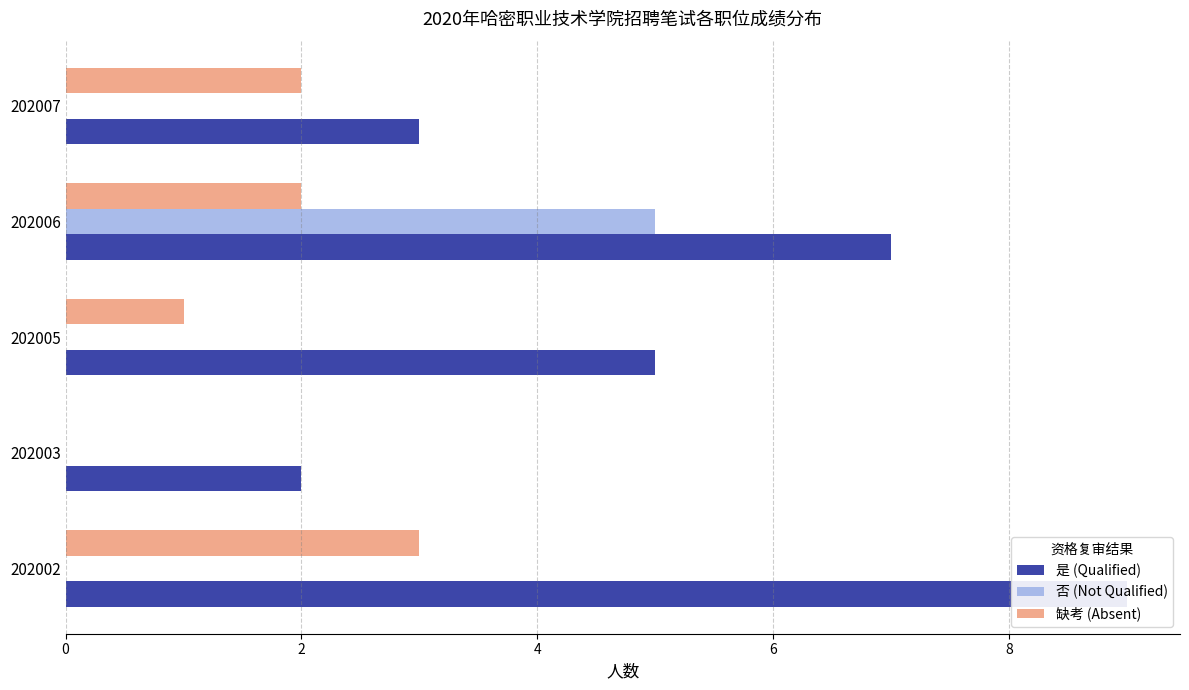

How many values in the 是 (Qualified) series exceed 5?

2